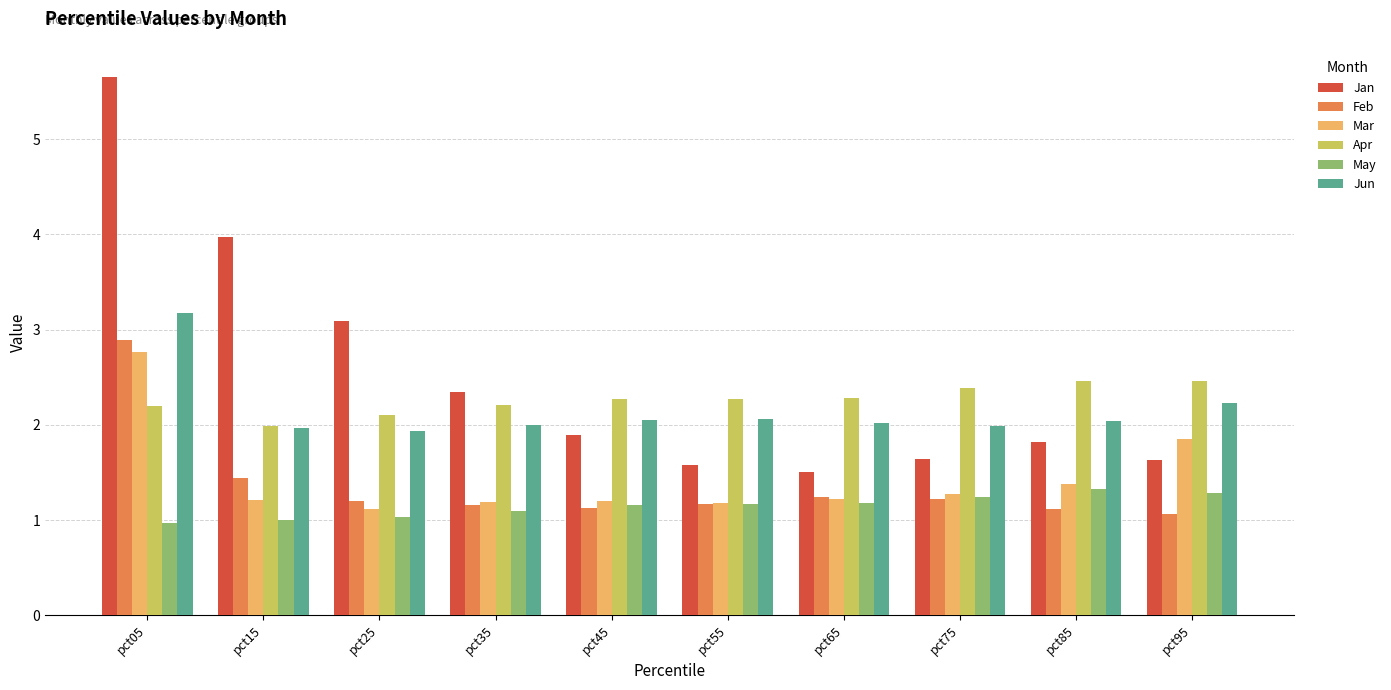

What is the minimum value for Mar?

1.1